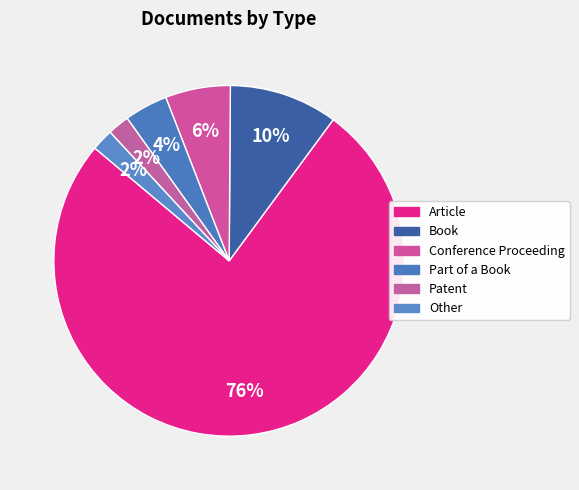

What is the largest slice in the pie chart?

Article